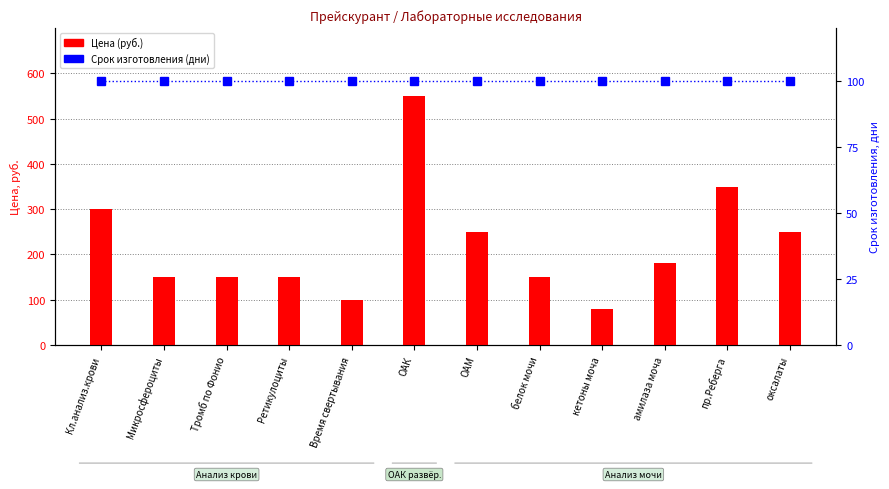

Reading left to right, list all the values displayed in this chart.

Цена (руб.): Кл.анализ.крови=300	Микросфероциты=150	Тромб по Фонио=150	Ретикулоциты=150	Время свертывания=100	ОАК=550	ОАМ=250	белок мочи=150	кетоны моча=80	амилаза моча=180	пр.Реберга=350	оксалаты=250
Срок (дни): Кл.анализ.крови=100	Микросфероциты=100	Тромб по Фонио=100	Ретикулоциты=100	Время свертывания=100	ОАК=100	ОАМ=100	белок мочи=100	кетоны моча=100	амилаза моча=100	пр.Реберга=100	оксалаты=100